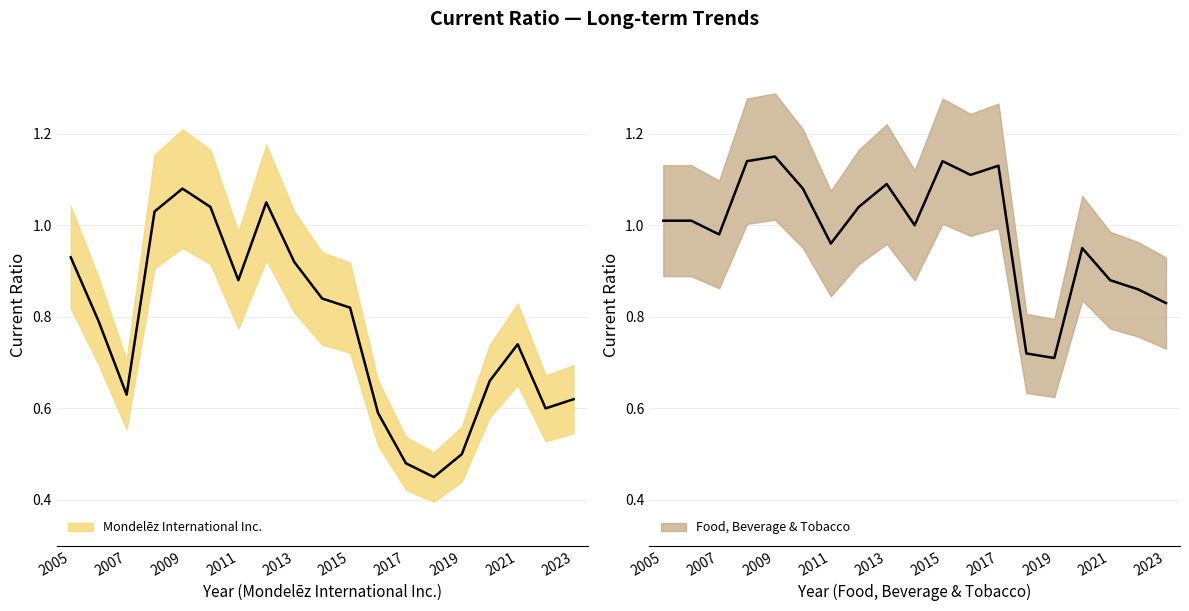

What is the smallest value displayed?

0.5